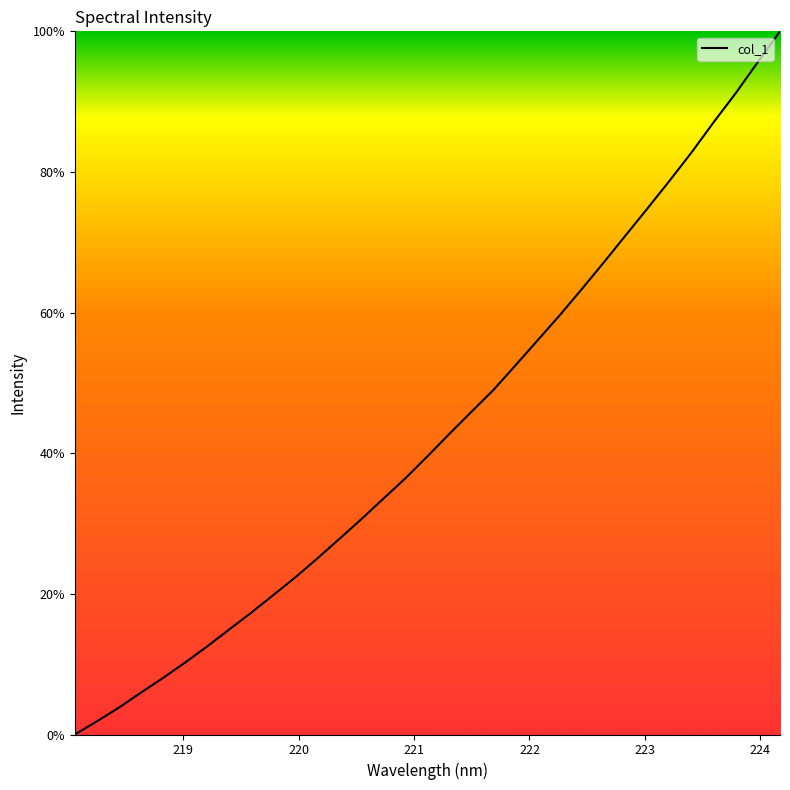

What is the maximum value shown in the chart?

100.0